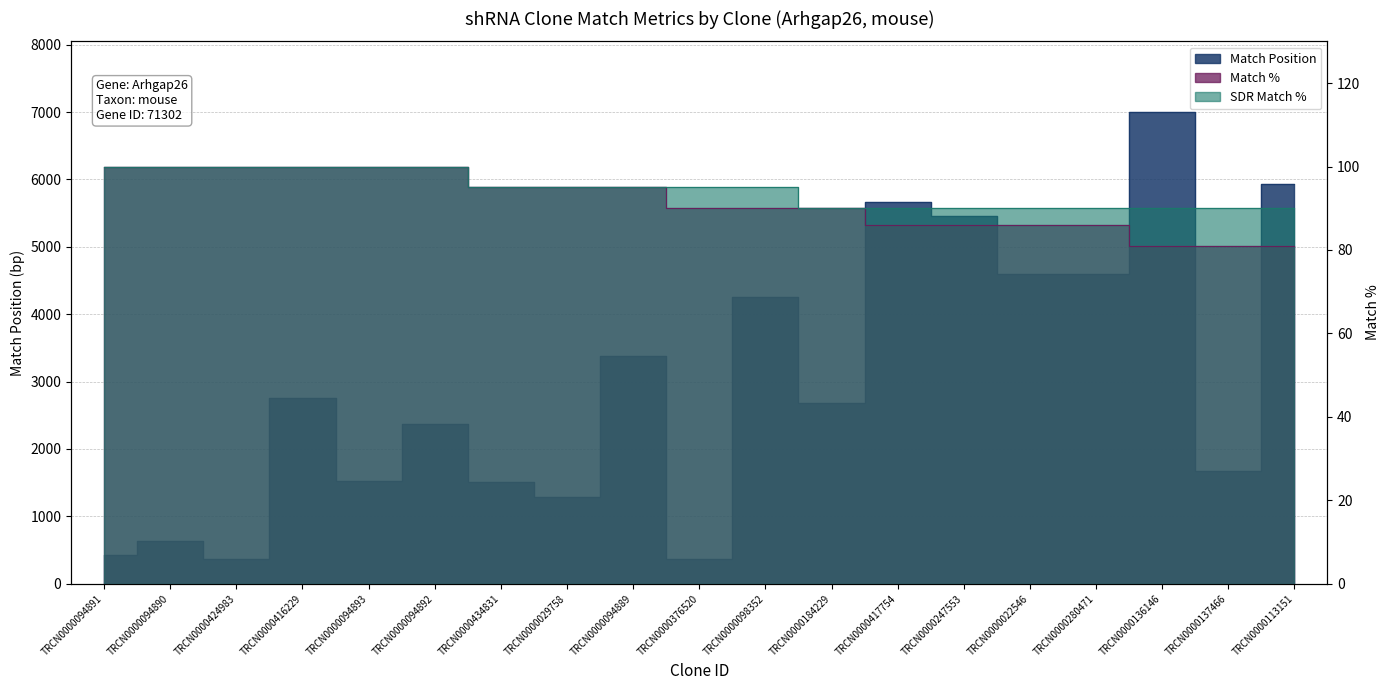

True or false: SDR Match % and Match Position intersect in this chart.

False